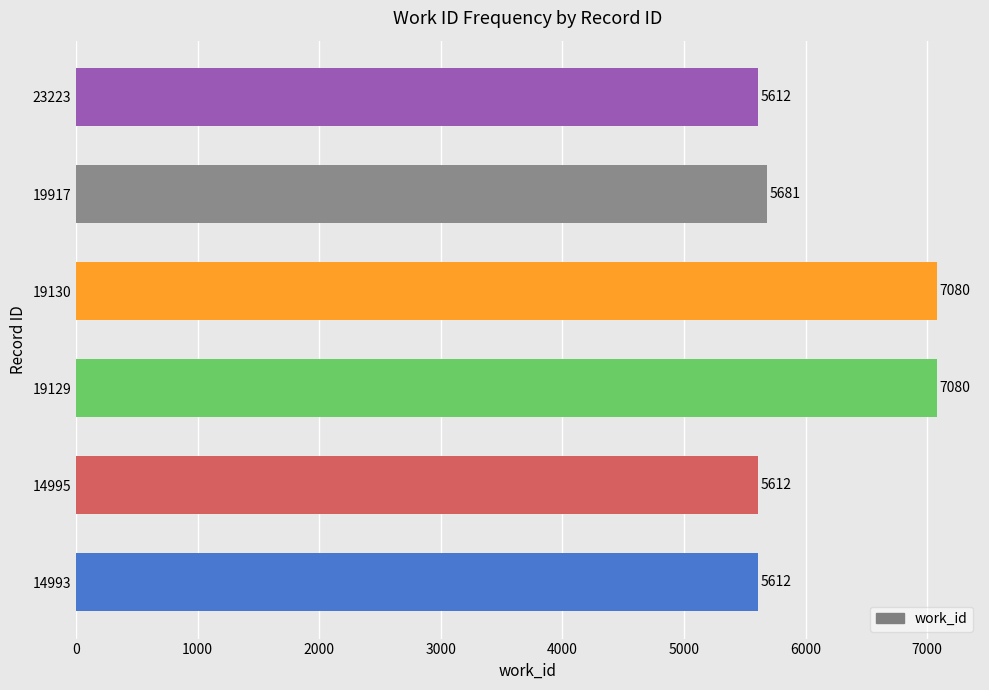

Read the value at 14993.

5612